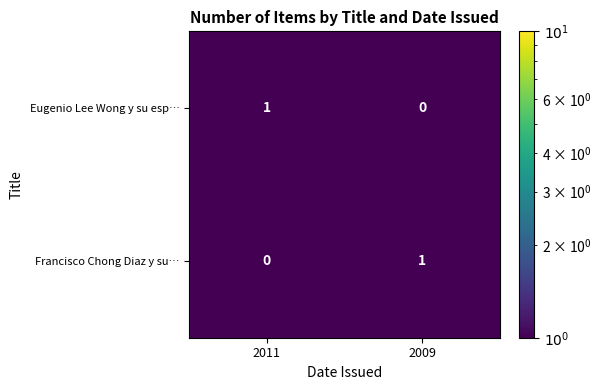

True or false: Francisco Chong Diaz y su… has a value of 1 at 2009.

True